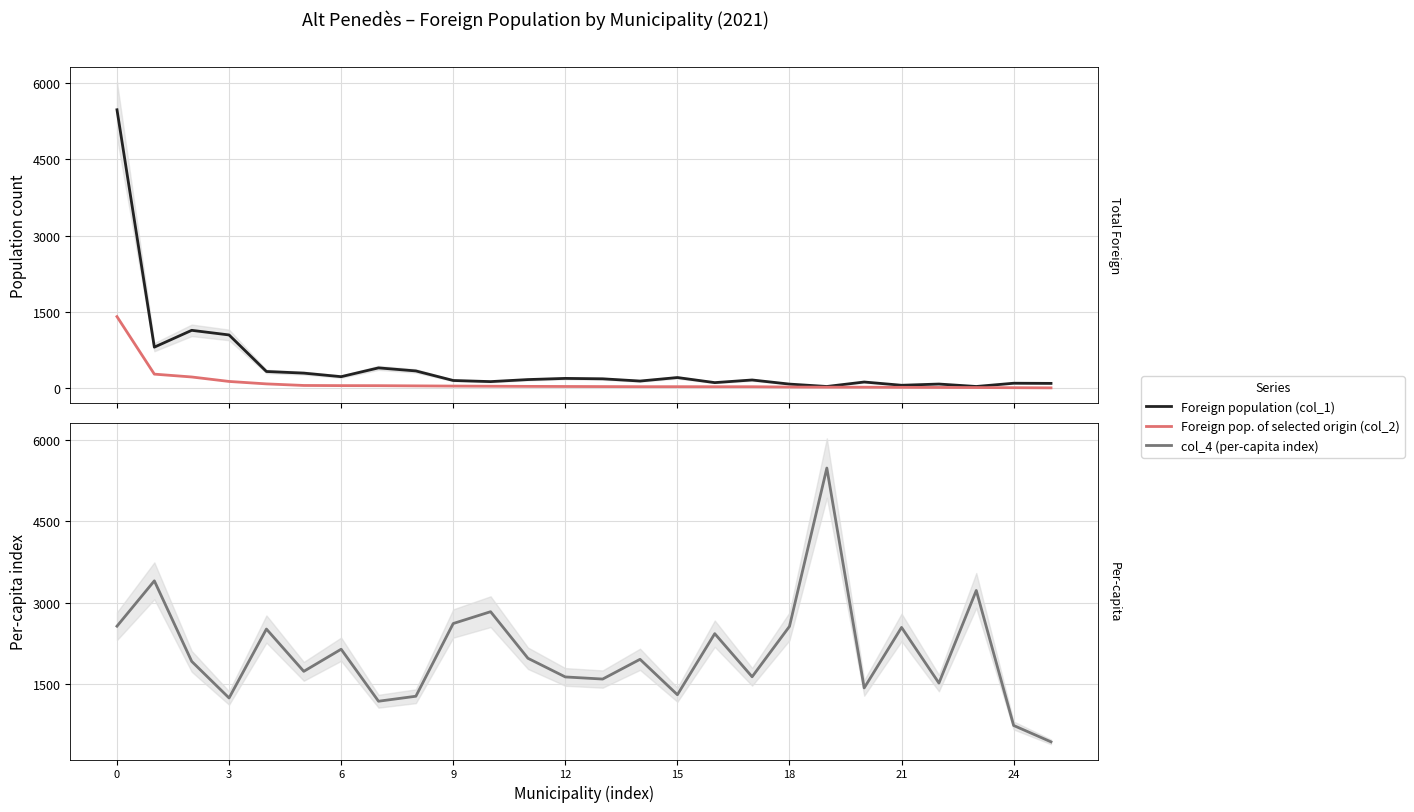

Which series has the widest spread of values?

Foreign population (col_1)